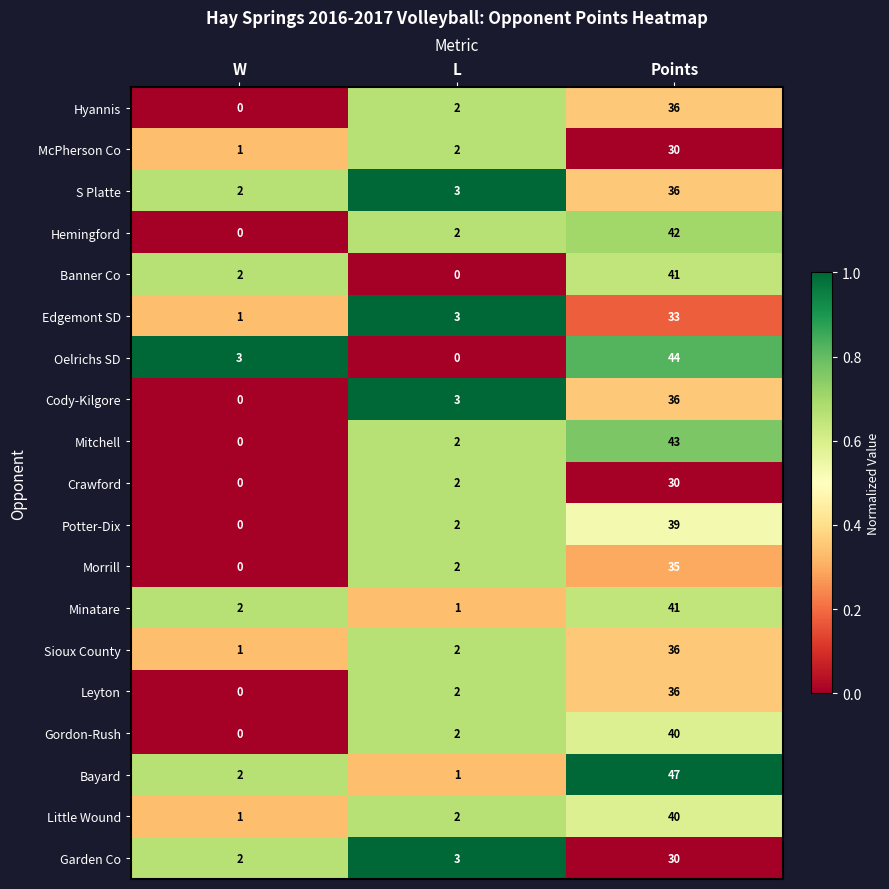

What is the spread (max minus min) of values at L?

3